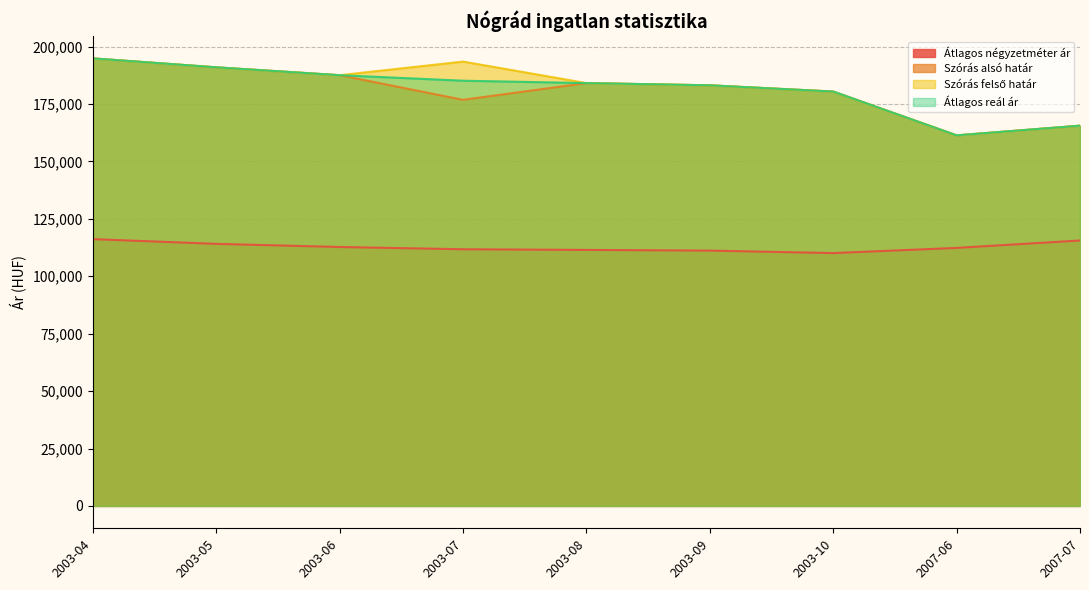

What is the difference between the second highest and minimum values in the Átlagos reál ár series?

29626